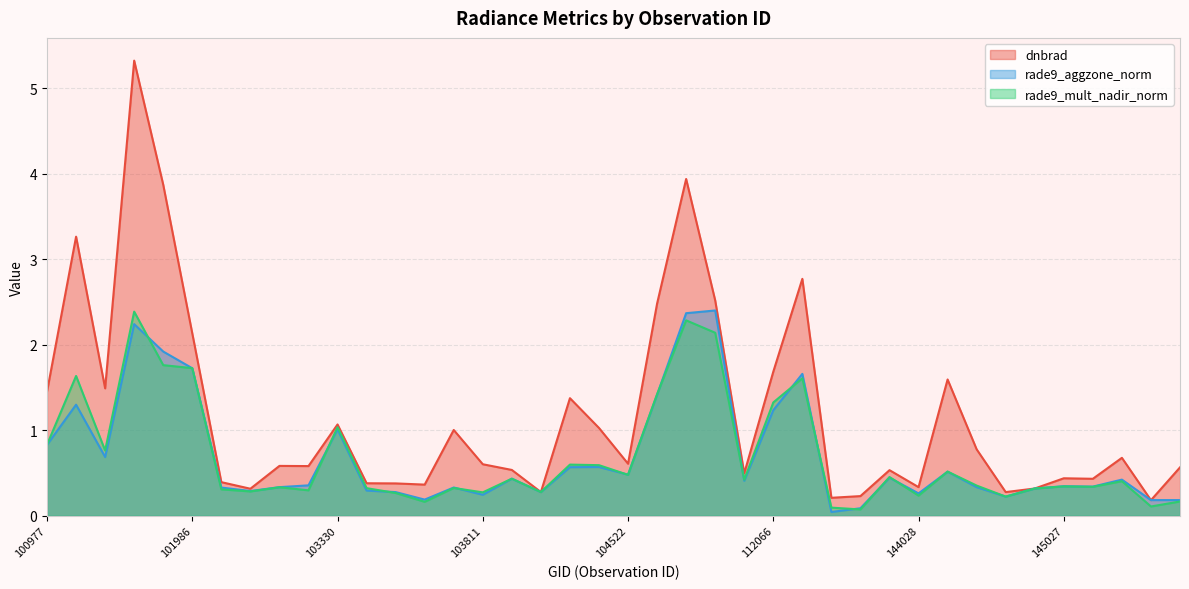

True or false: dnbrad has more than 1 points higher than both neighbors.

True